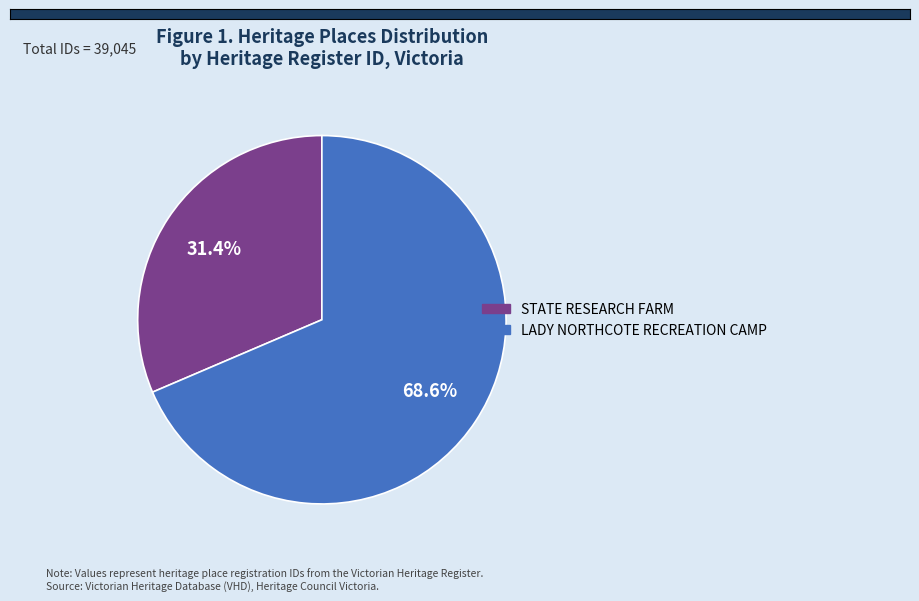

Is there any slice that represents more than half of the pie?

Yes